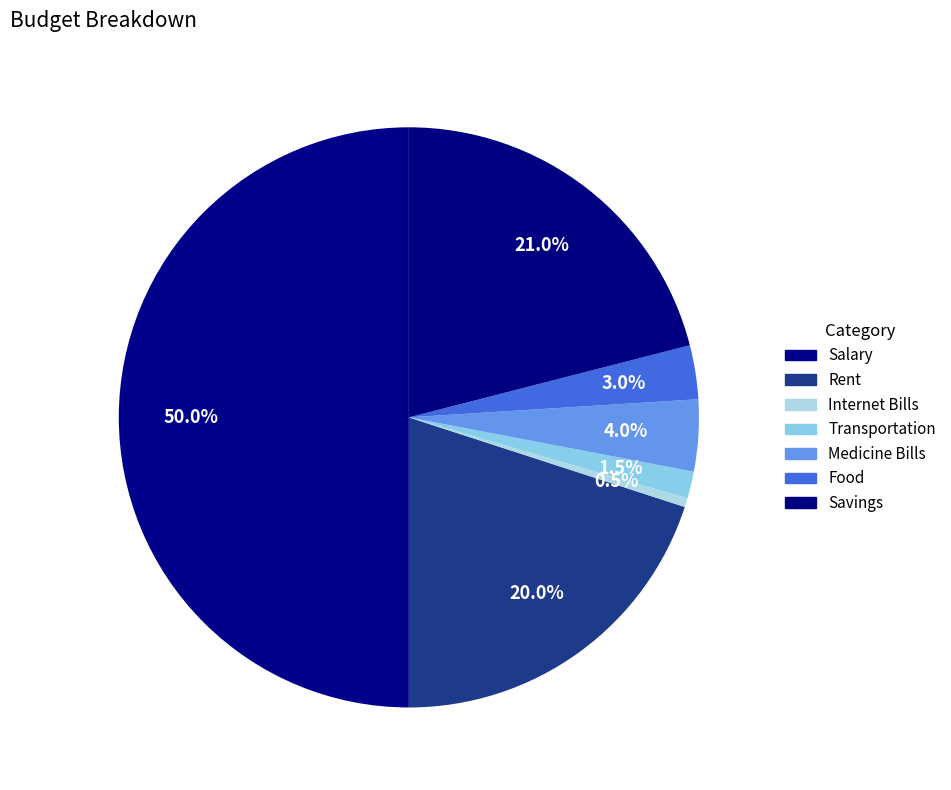

Rank the categories by value from lowest to highest.

Internet Bills, Transportation, Food, Medicine Bills, Rent, Savings, Salary